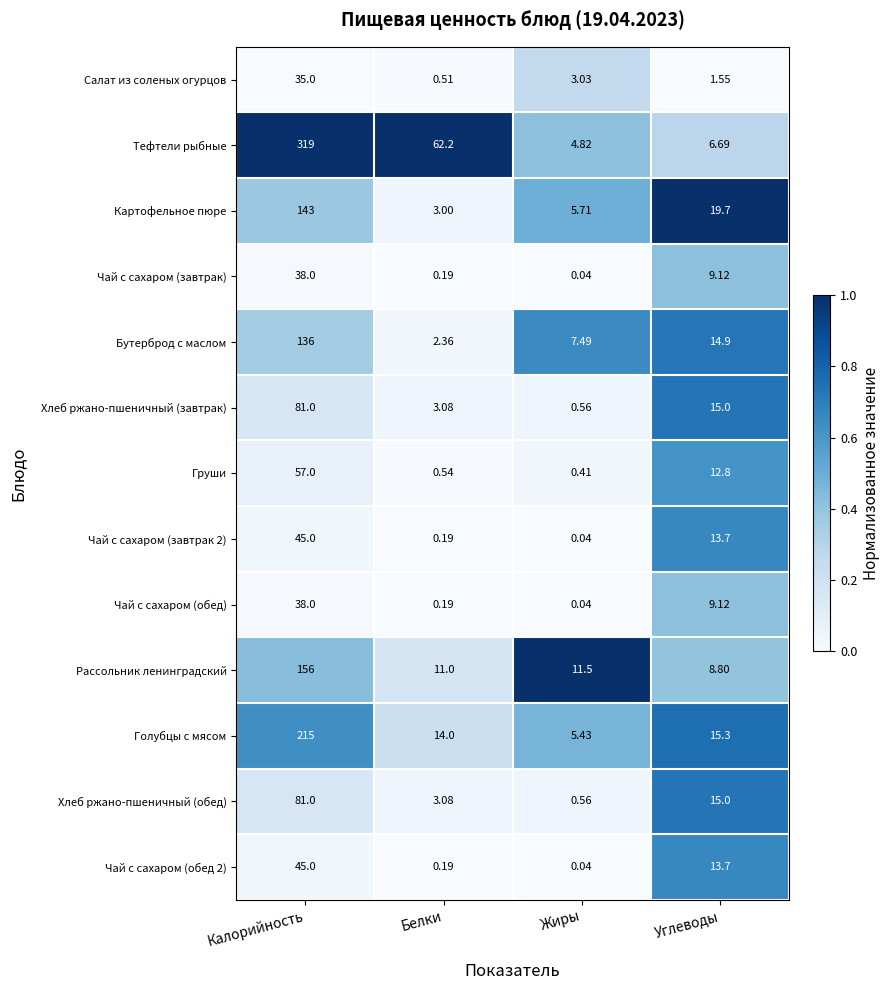

How many data points does each series have?

4